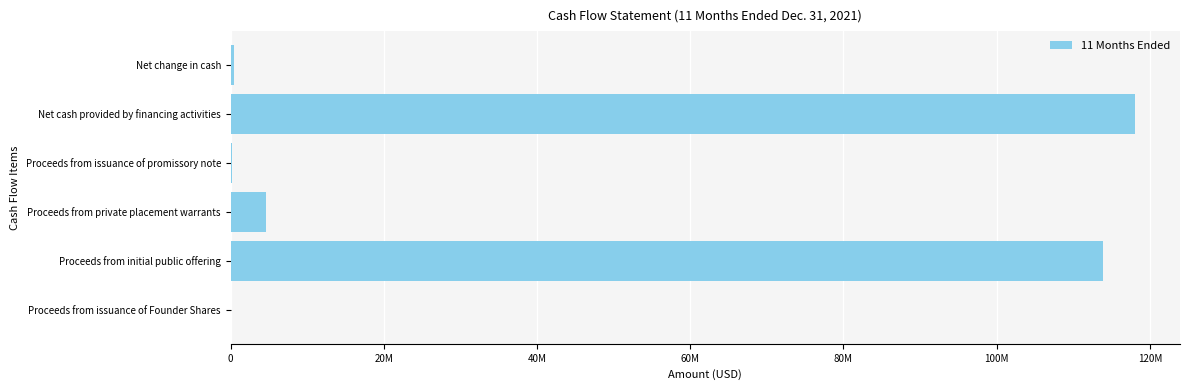

What is the minimum value shown in the chart?

25000